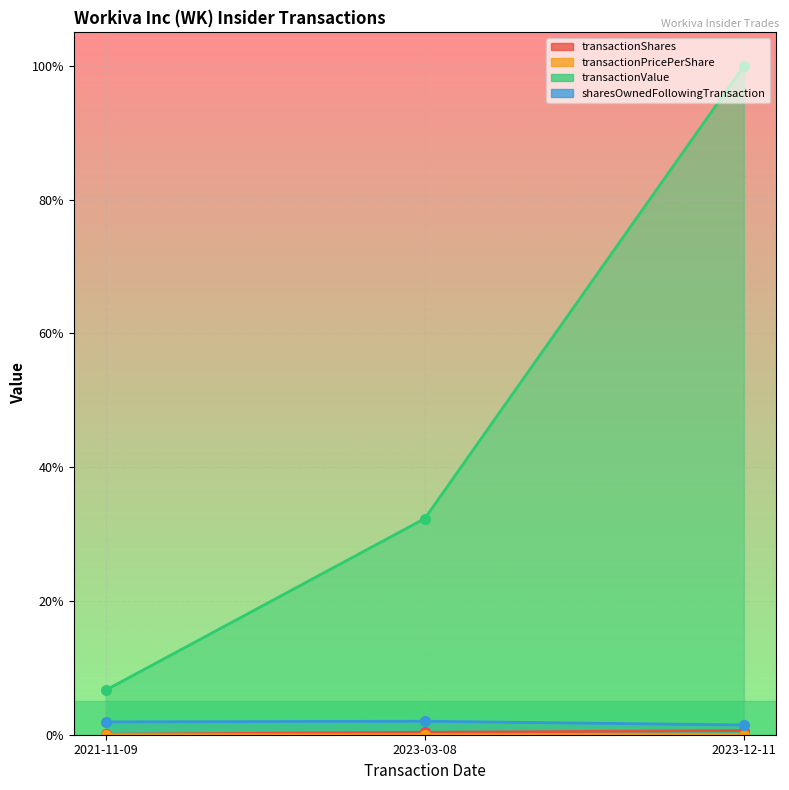

How many lines are shown in the chart?

4